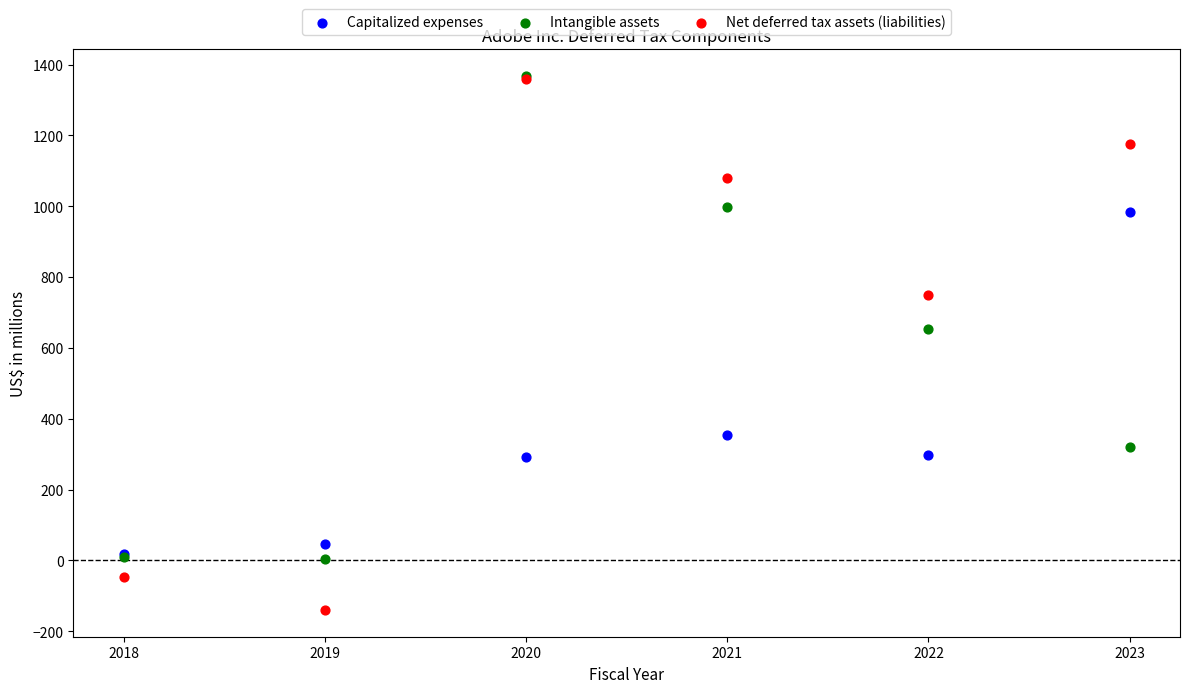

What are all the series names shown in the legend?

Capitalized expenses, Intangible assets, Net deferred tax assets (liabilities)